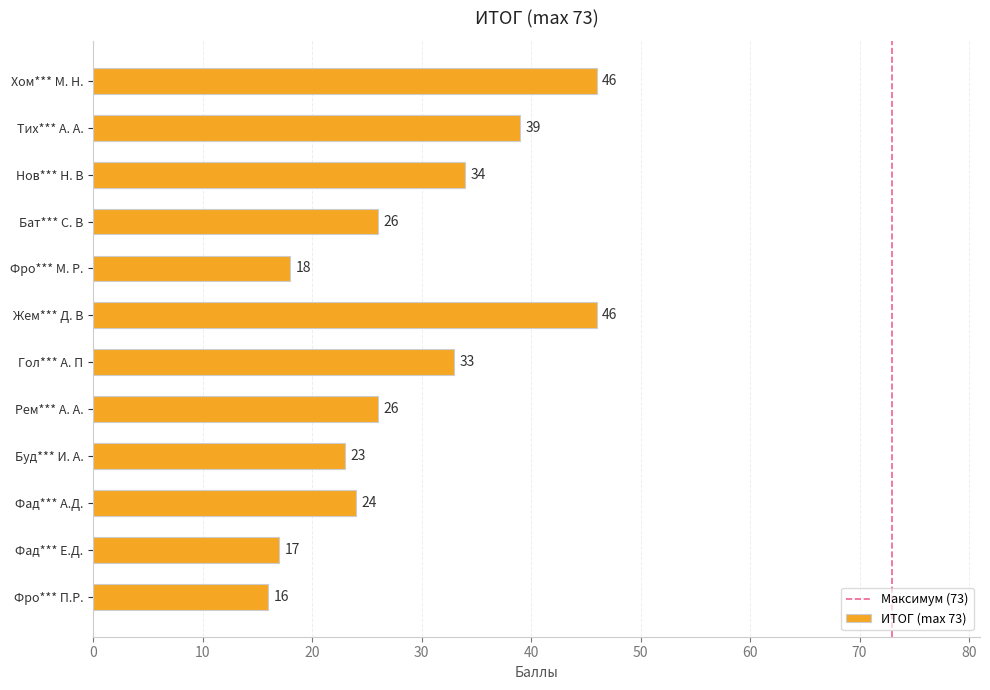

What is the change in value from Тих*** А. А. to Буд*** И. А.?

-16